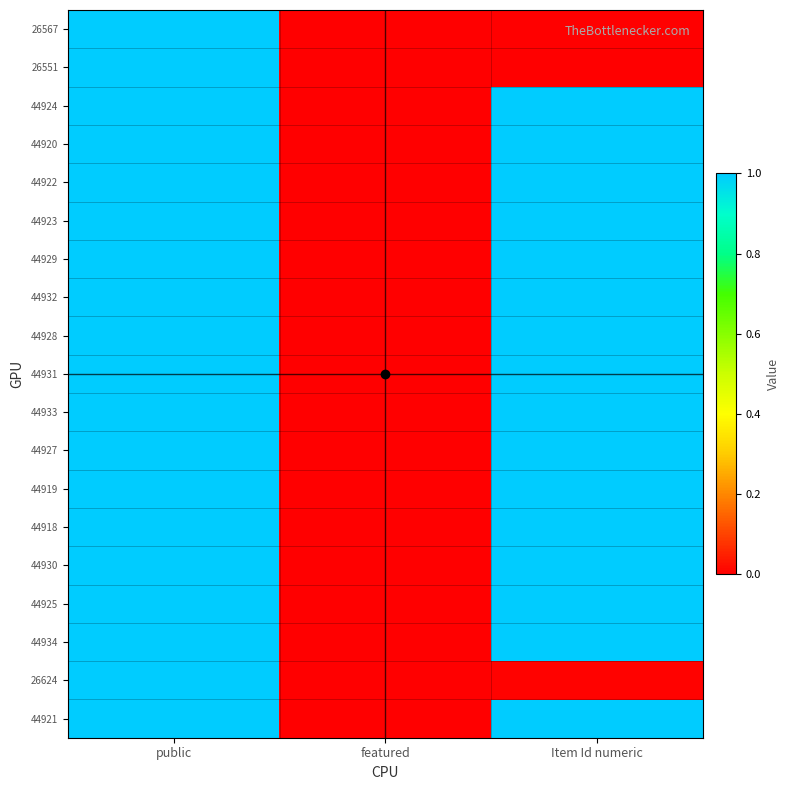

Which series changed the most between public and featured?

26567